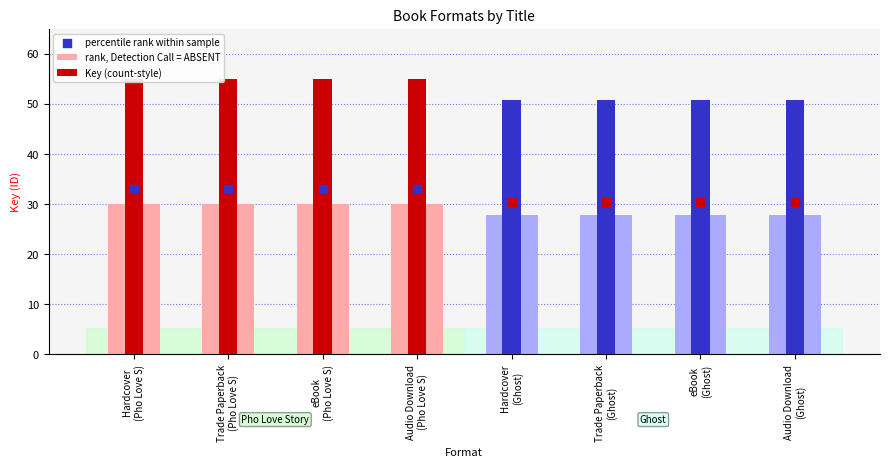

Which series has the largest total across all categories?

Key (count-style)